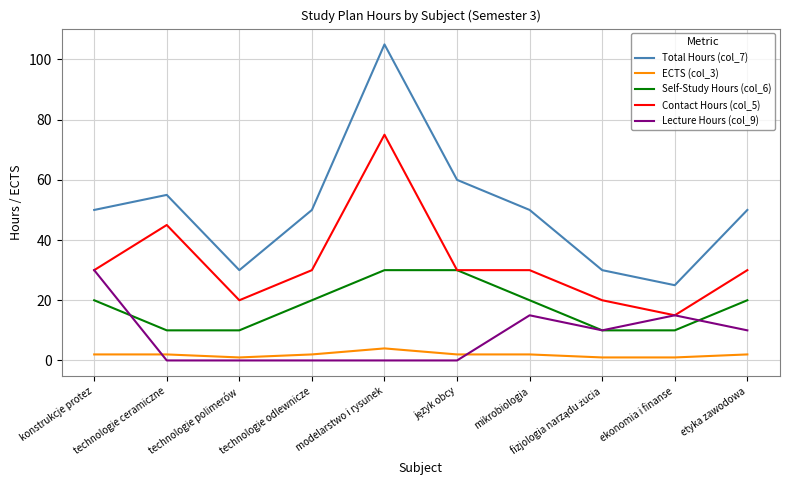

What is the average value of the ECTS (col_3) series?

2